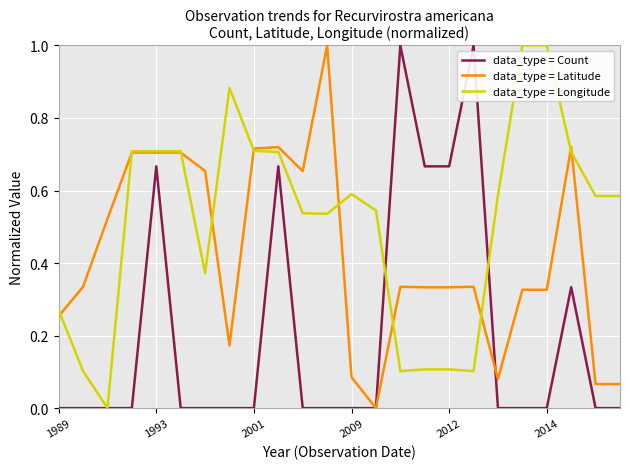

What is the maximum value for data_type = Longitude?

1.0